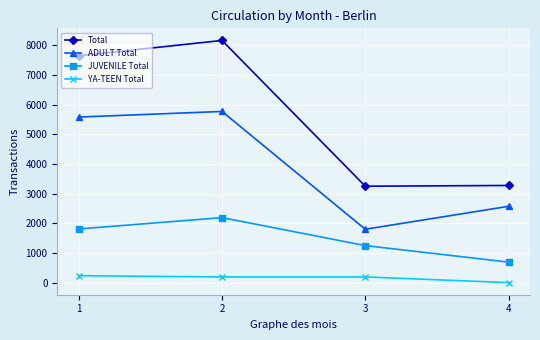

List the series in order of their peak value, lowest first.

YA-TEEN Total, JUVENILE Total, ADULT Total, Total